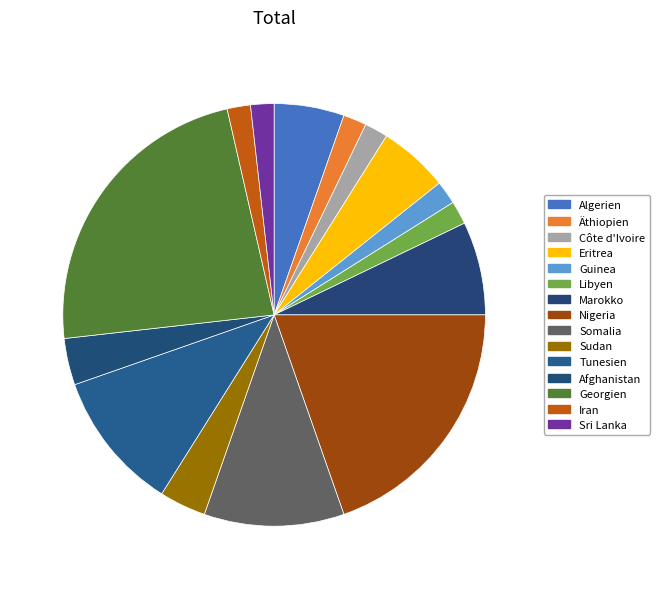

To the nearest percent, what percentage of the pie is Tunesien?

11%